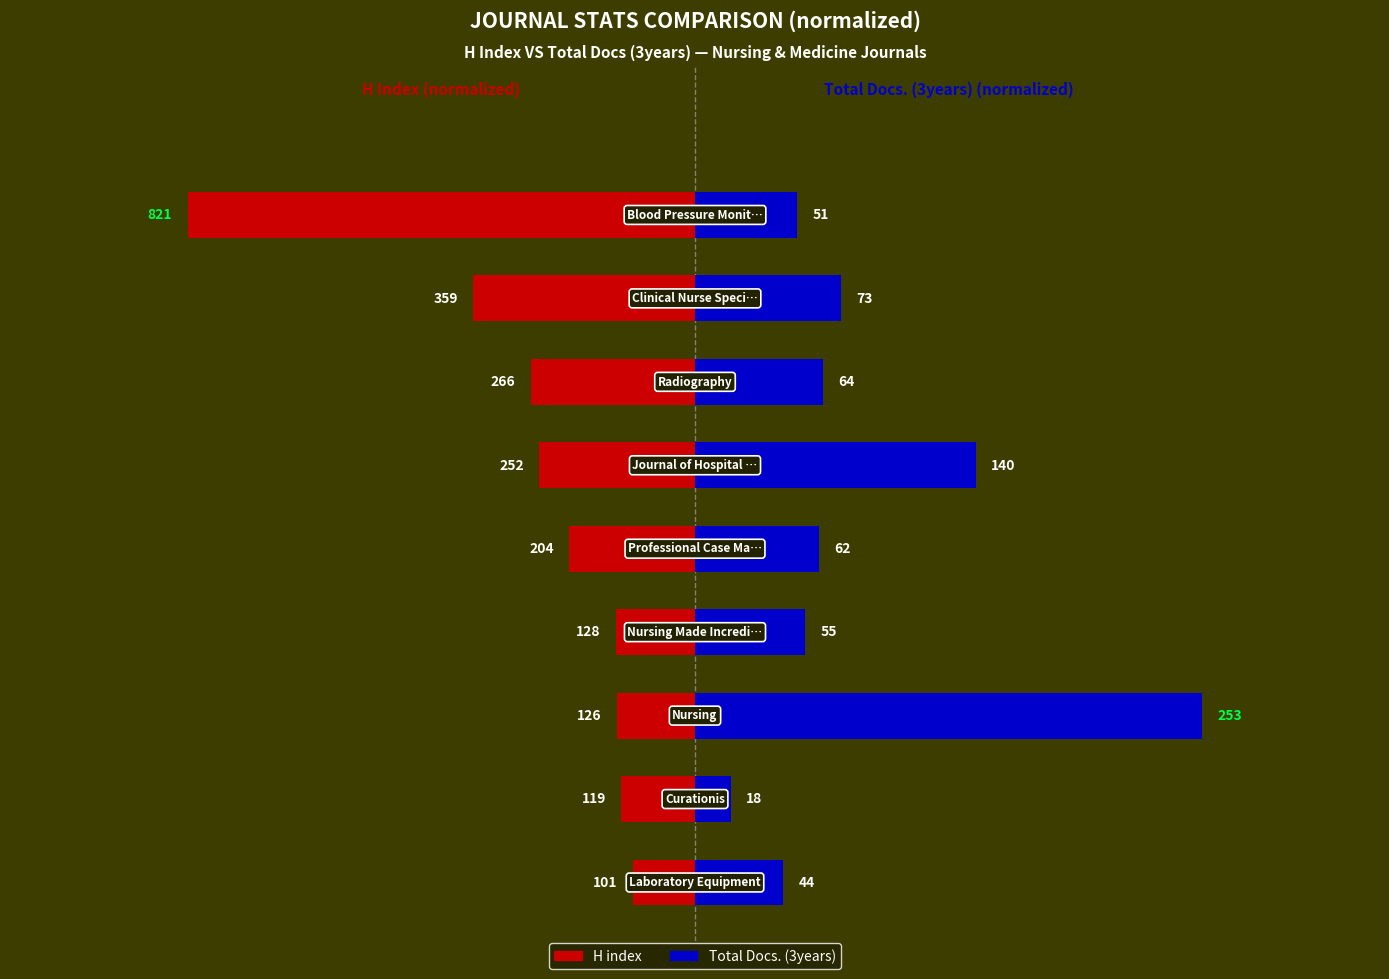

At which category does the chart reach its minimum across all series?

8